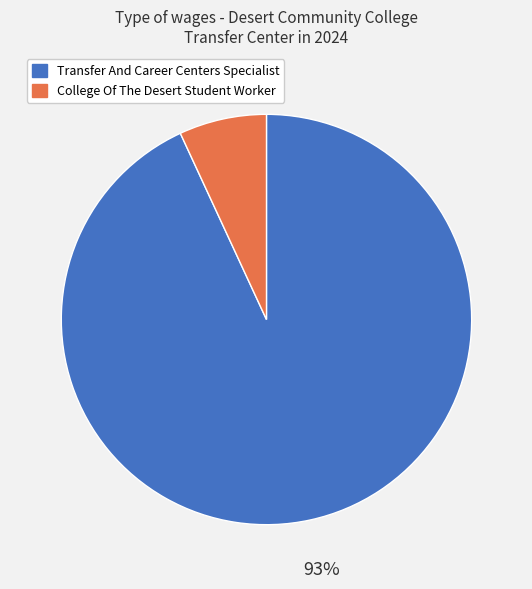

Which category accounts for the majority?

Transfer And Career Centers Specialist